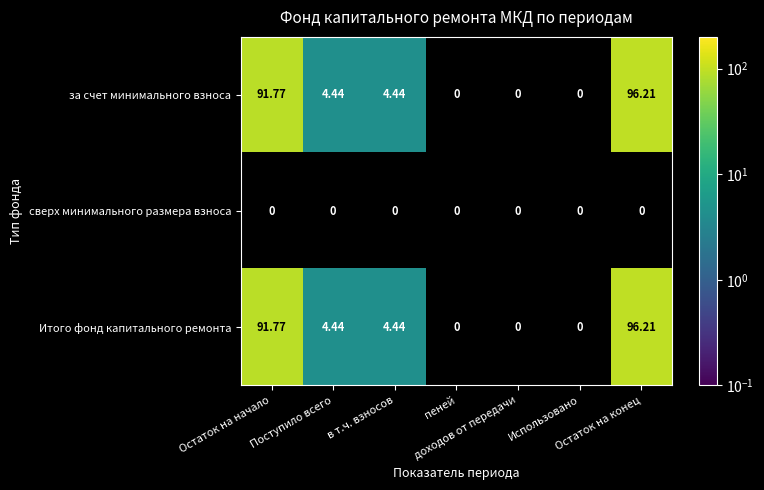

Which has a higher value, доходов от передачи or Остаток на начало?

Остаток на начало